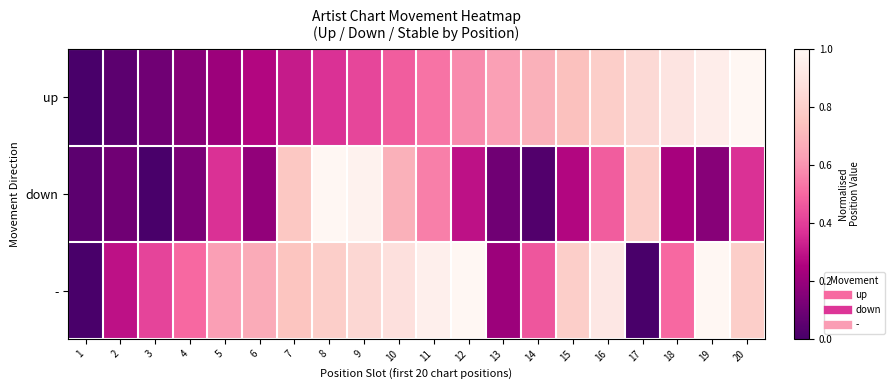

Reading left to right, transcribe all the data shown in this chart.

up: 1=0.0	2=0.1	3=0.1	4=0.2	5=0.2	6=0.3	7=0.3	8=0.4	9=0.4	10=0.5	11=0.5	12=0.6	13=0.6	14=0.7	15=0.7	16=0.8	17=0.8	18=0.9	19=0.9	20=1.0
down: 1=0.1	2=0.1	3=0.0	4=0.1	5=0.4	6=0.2	7=0.8	8=1.0	9=1.0	10=0.7	11=0.6	12=0.3	13=0.1	14=0.0	15=0.3	16=0.5	17=0.8	18=0.2	19=0.2	20=0.4
-: 1=0.0	2=0.3	3=0.4	4=0.5	5=0.6	6=0.7	7=0.8	8=0.8	9=0.8	10=0.9	11=1.0	12=1.0	13=0.2	14=0.5	15=0.8	16=0.9	17=0.0	18=0.5	19=1.0	20=0.8